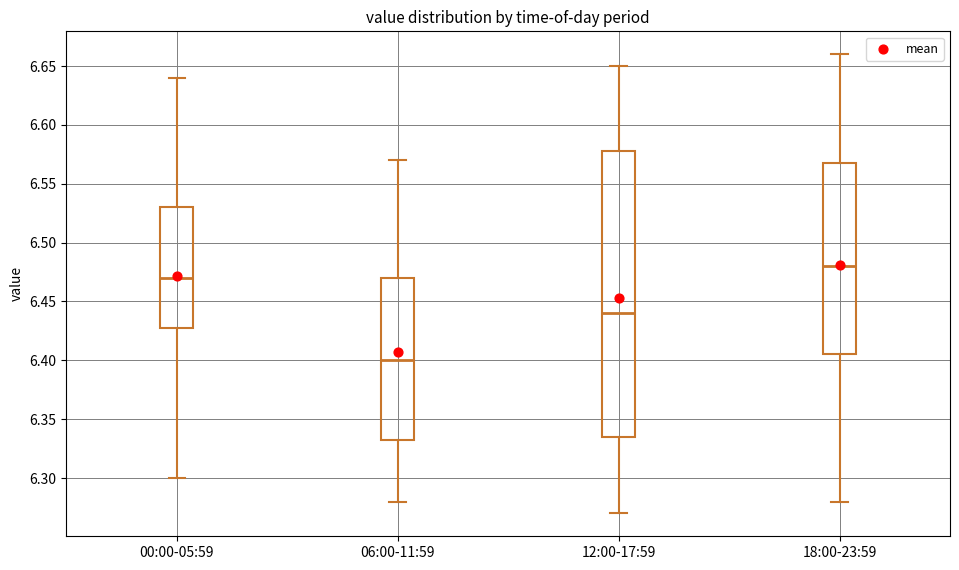

Reading left to right, transcribe this box plot: for each box, give where its median line is, the range the box spans, and where its two whiskers end, as read against the y-axis. The values are not printed on the chart, so give them approximately, as read against the axis.

00:00-05:59: median 6.470, box 6.430 to 6.530, whiskers 6.300 to 6.640
06:00-11:59: median 6.400, box 6.335 to 6.470, whiskers 6.280 to 6.570
12:00-17:59: median 6.440, box 6.335 to 6.580, whiskers 6.270 to 6.650
18:00-23:59: median 6.480, box 6.405 to 6.570, whiskers 6.280 to 6.660